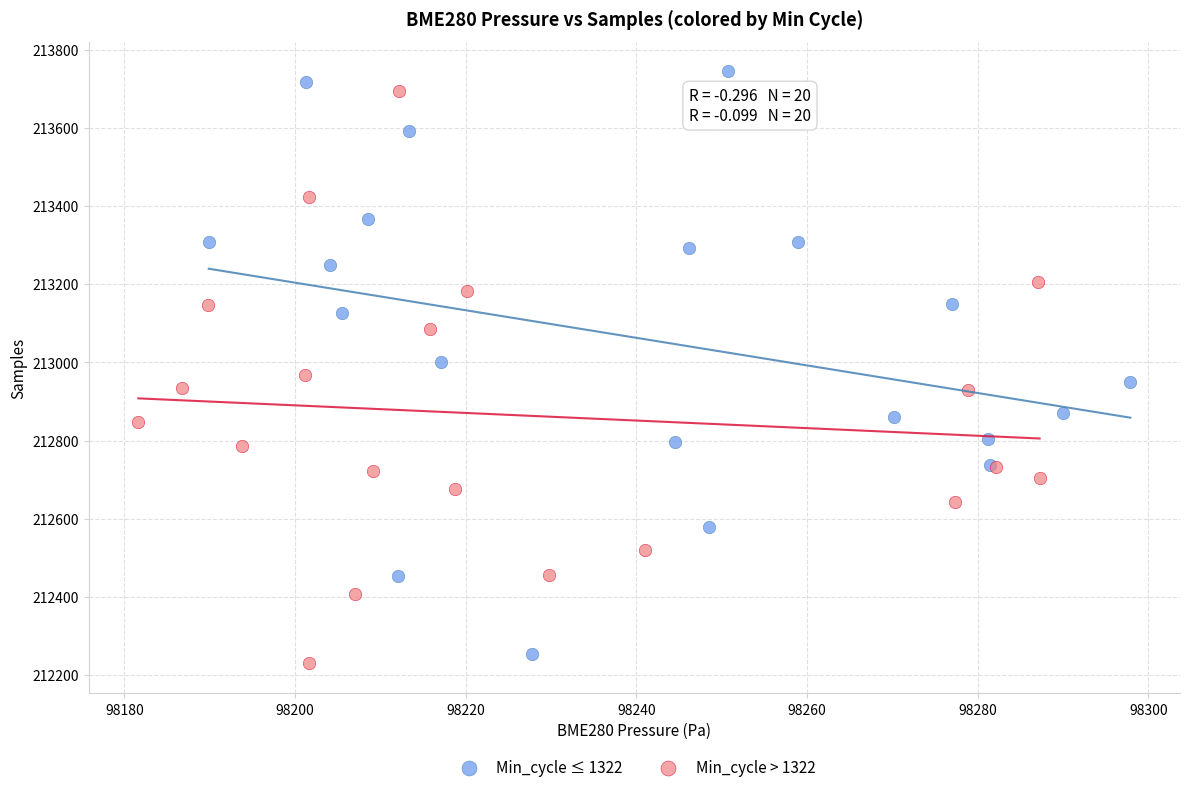

What are all the series names shown in the legend?

Min_cycle ≤ 1322, Min_cycle > 1322